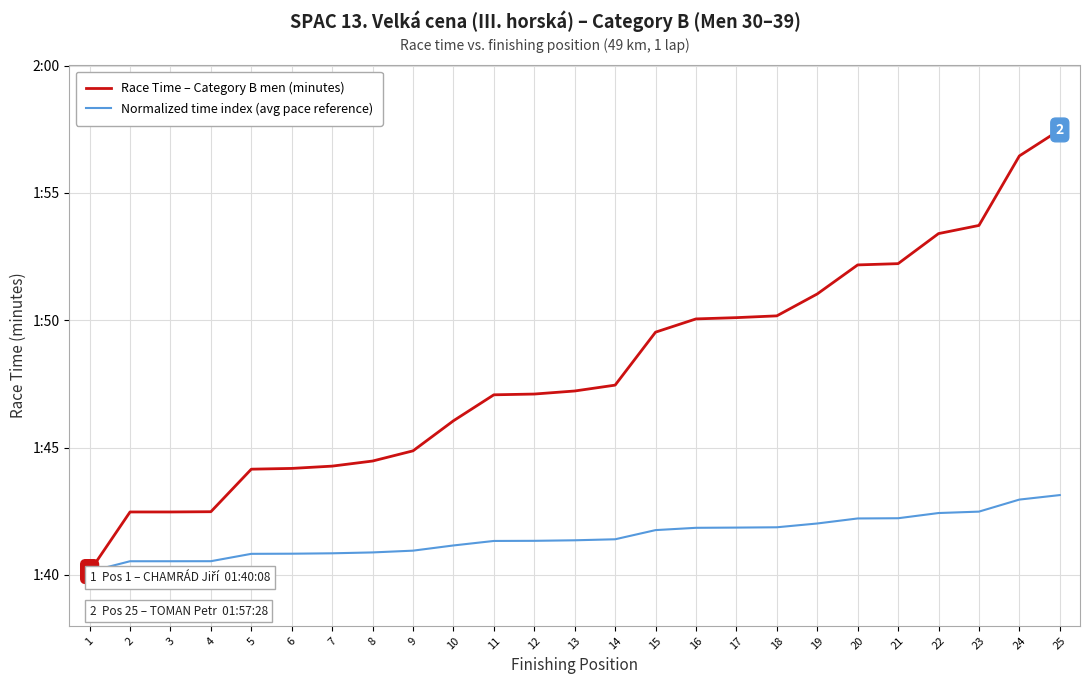

What is the value of the Normalized time index (avg pace reference) point at the 22nd from the left?

102.4